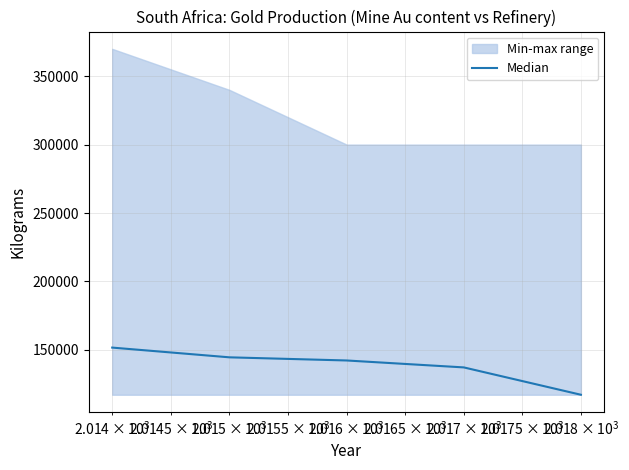

What is the minimum value for Median?

117150